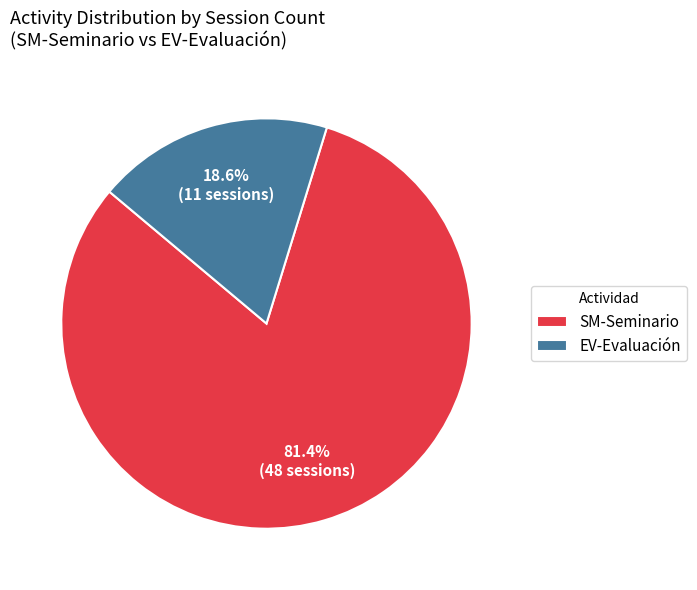

Rank the categories by value from highest to lowest.

SM-Seminario, EV-Evaluación